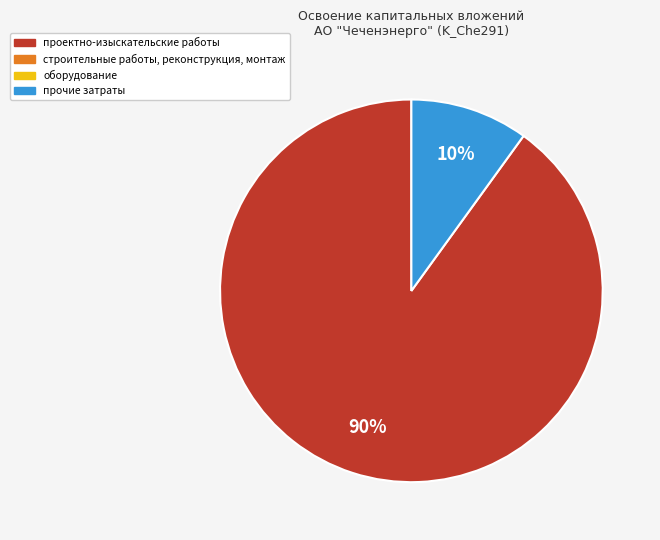

To the nearest percent, what is the difference between the largest and smallest slice percentages?

80%